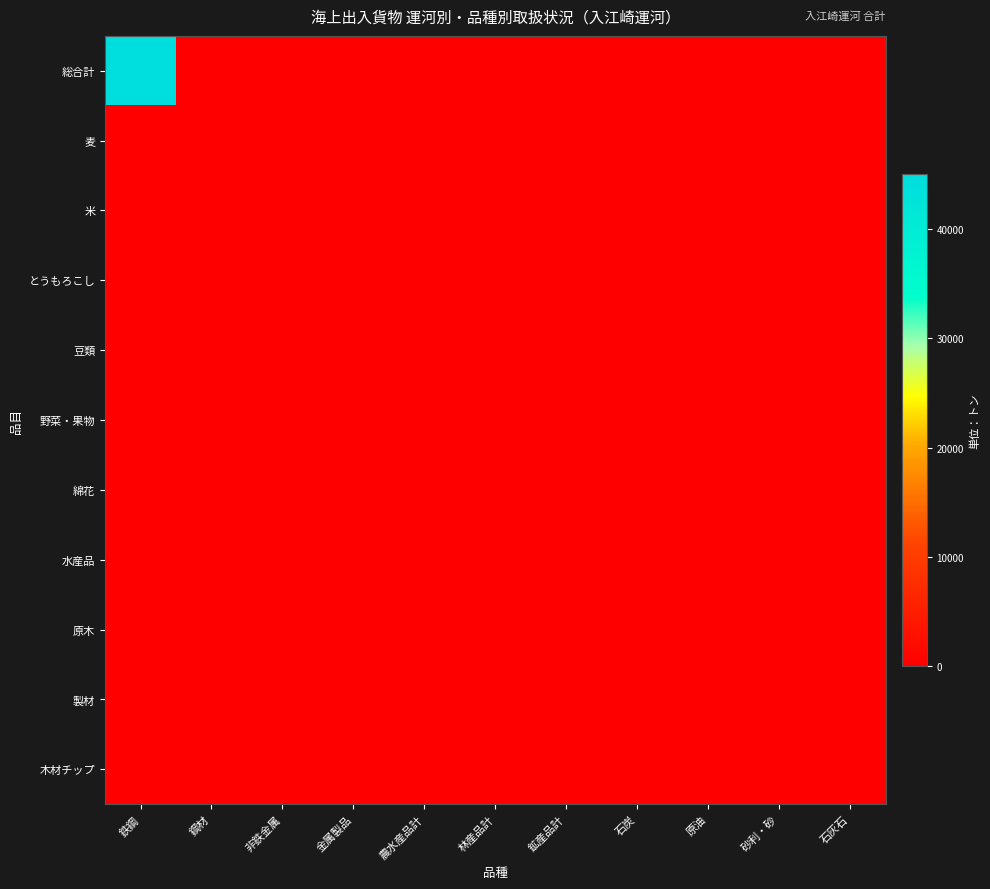

At which category is the sum across all series the highest?

鉄鋼